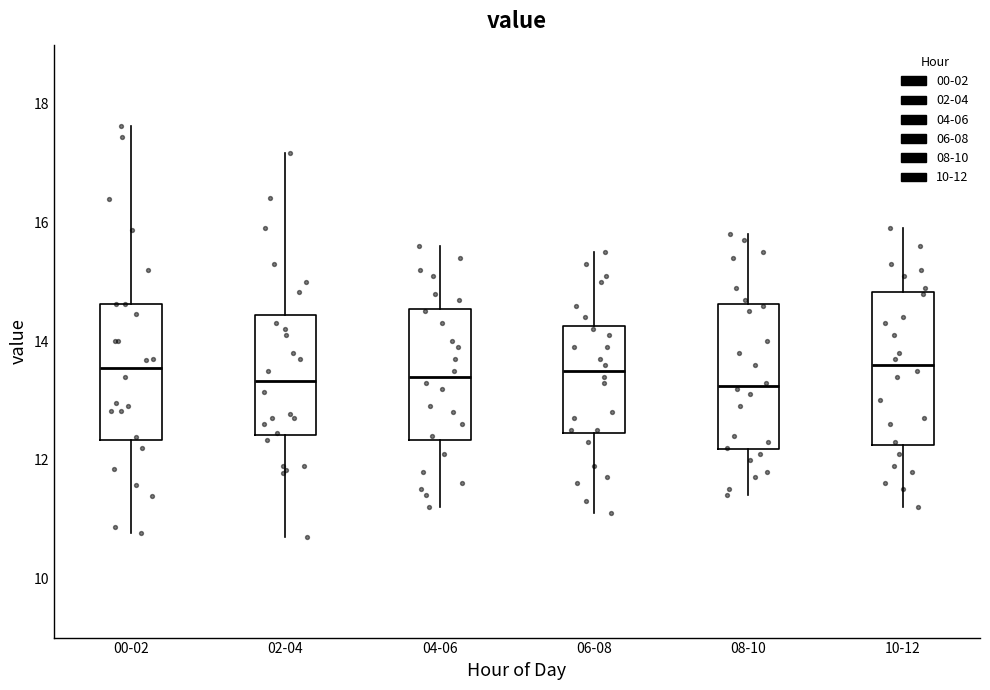

Reading left to right, transcribe this box plot: for each box, give where its median line is, the range the box spans, and where its two whiskers end, as read against the y-axis. The values are not printed on the chart, so give them approximately, as read against the axis.

00-02: median 13.6, box 12.4 to 14.6, whiskers 10.8 to 17.6
02-04: median 13.4, box 12.4 to 14.4, whiskers 10.8 to 17.2
04-06: median 13.4, box 12.4 to 14.6, whiskers 11.2 to 15.6
06-08: median 13.6, box 12.4 to 14.2, whiskers 11.2 to 15.6
08-10: median 13.2, box 12.2 to 14.6, whiskers 11.4 to 15.8
10-12: median 13.6, box 12.2 to 14.8, whiskers 11.2 to 16.0